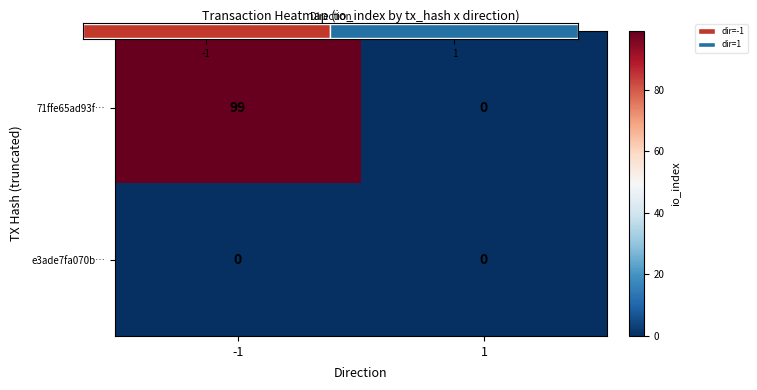

At which label is e3ade7fa070b… closest to 0?

-1